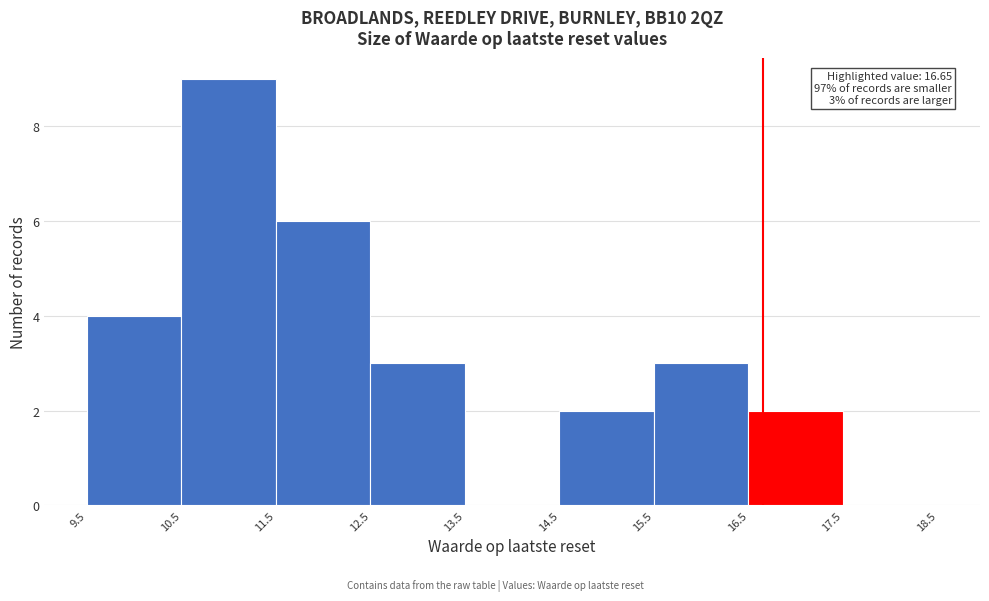

Which range on the x-axis has the tallest bar?

10.5 to 11.5